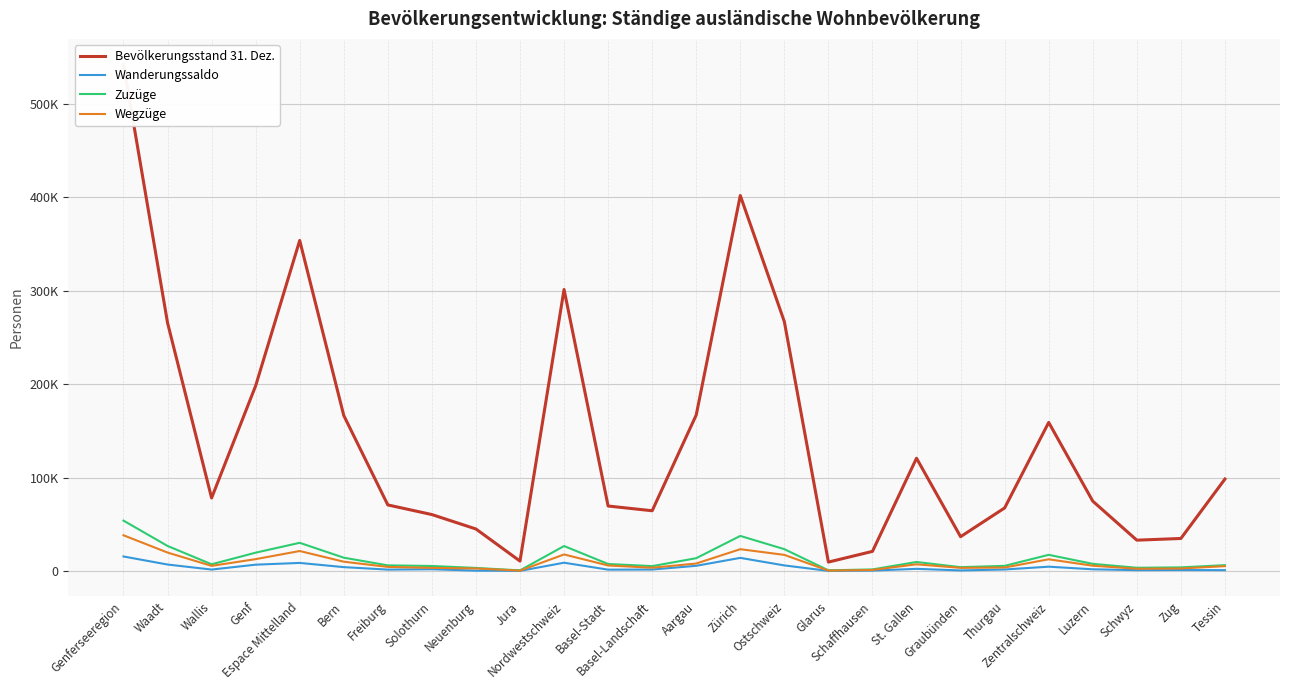

Reading right to left, extract all data points from this chart.

Bevölkerungsstand 31. Dez.: 98571	34970	33161	74939	159205	67655	36884	120876	21156	9705	267100	402088	167166	64649	69708	301523	10761	45135	60570	70882	166645	353993	198416	78333	265916	542665
Wanderungssaldo: 1061	1175	1063	1974	4769	1769	761	2460	592	285	6122	14205	5712	1709	1591	9012	296	542	2022	1640	4296	8796	6928	1689	7081	15698
Zuzüge: 6391	4020	3621	7797	17459	5653	4254	9790	1851	860	23527	37702	13865	5361	7658	26884	815	3423	5512	6176	14408	30334	19776	7340	26979	54095
Wegzüge: 5330	2845	2558	5823	12690	3884	3493	7330	1259	575	17405	23497	8153	3652	6067	17872	519	2881	3490	4536	10112	21538	12848	5651	19898	38397